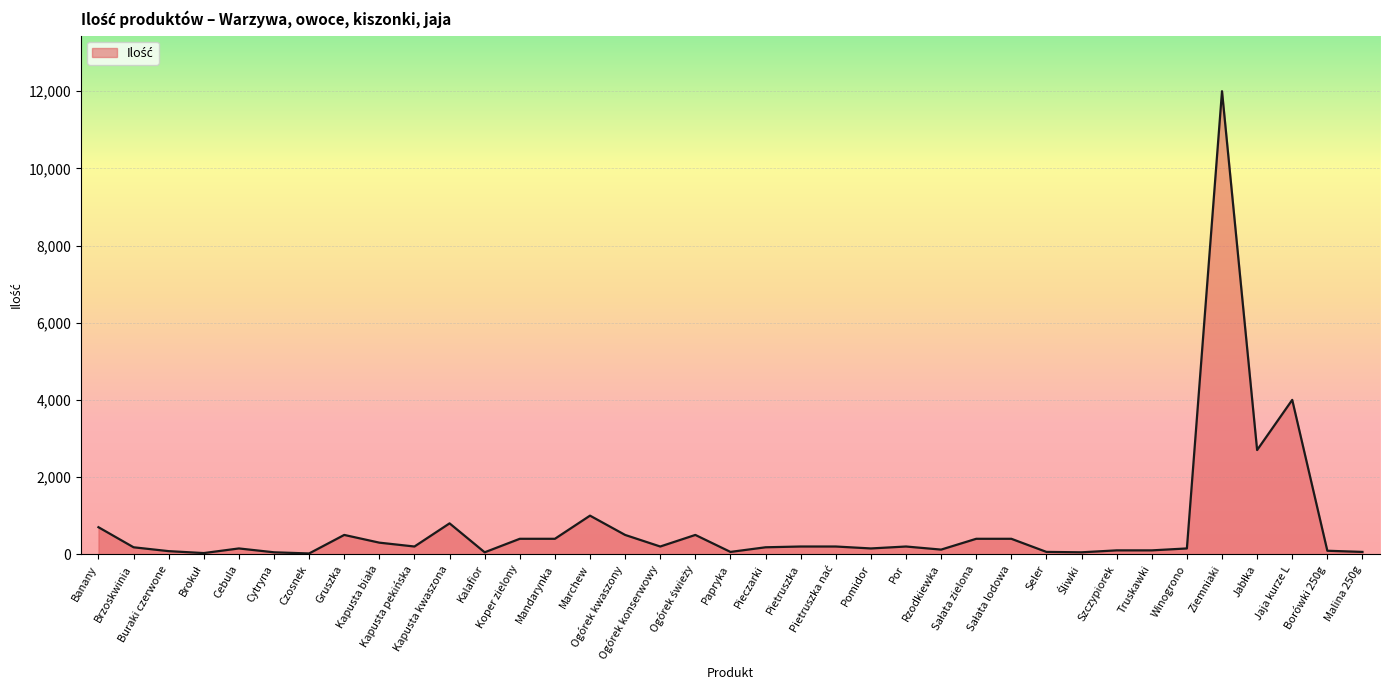

What is the greatest value displayed?

12000